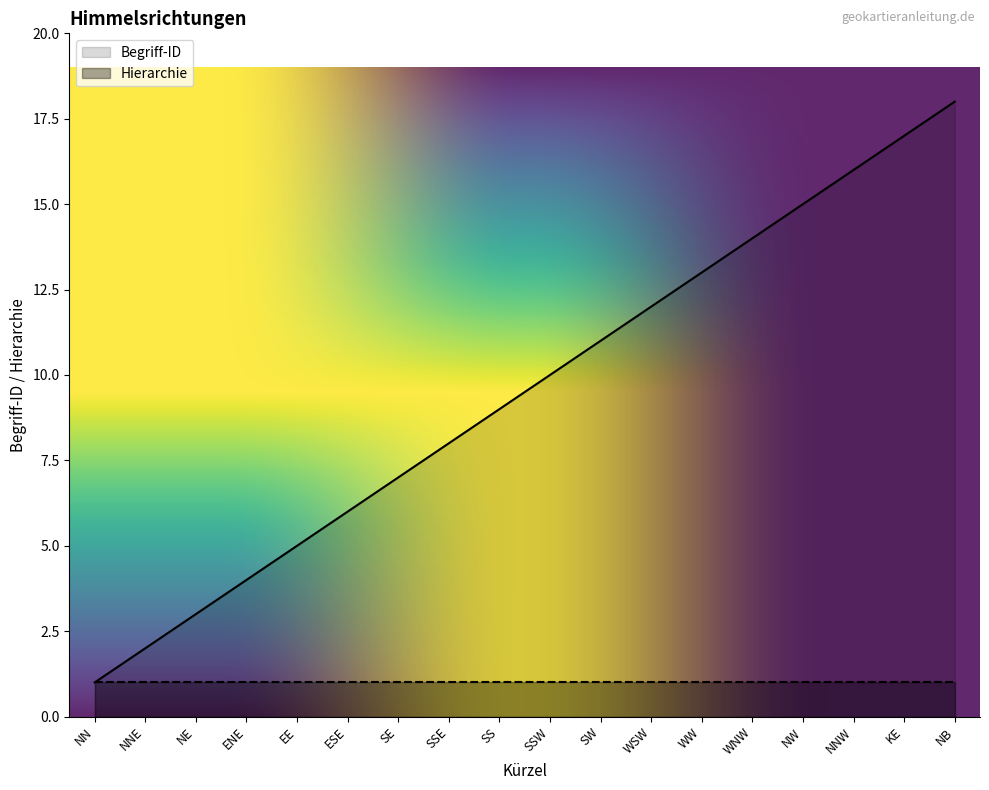

True or false: the data has more than 1 interior local peaks.

False